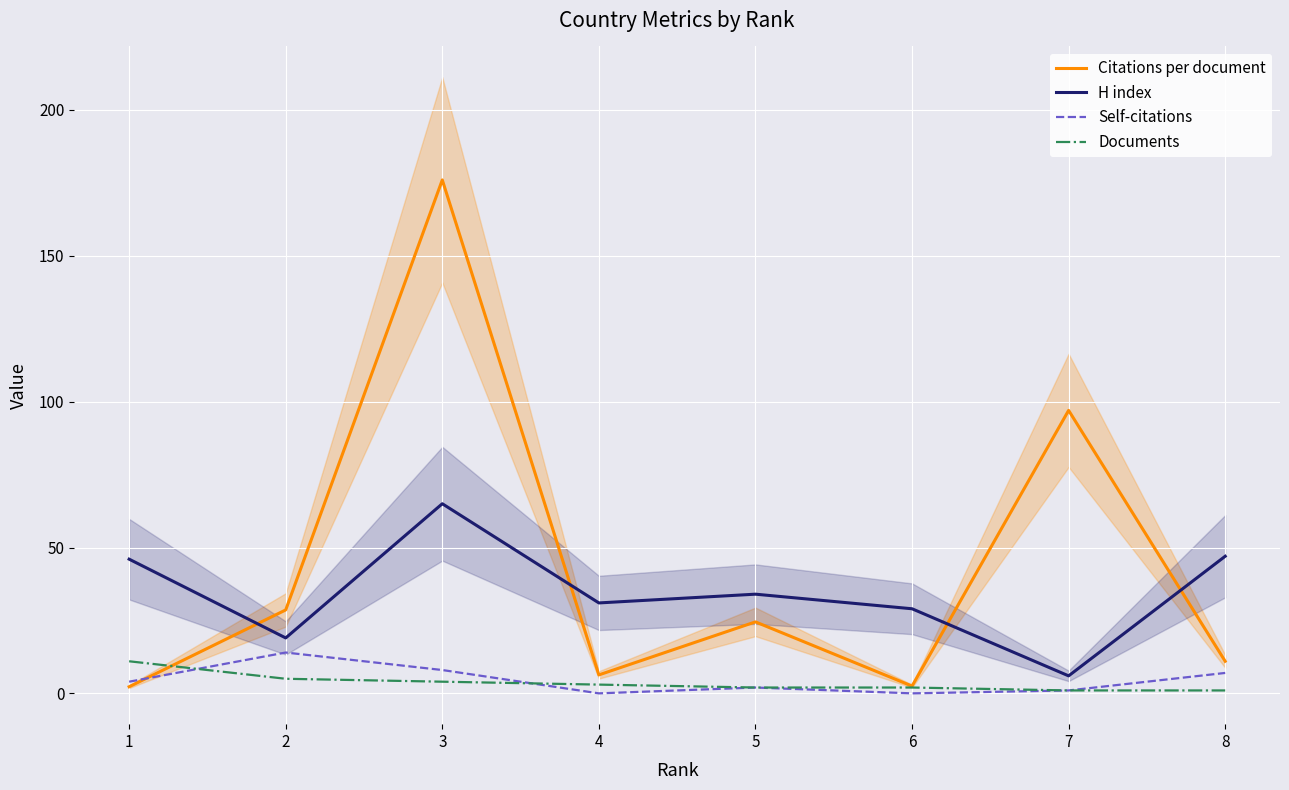

The value of H index at 6 is 12.0. True or false?

False